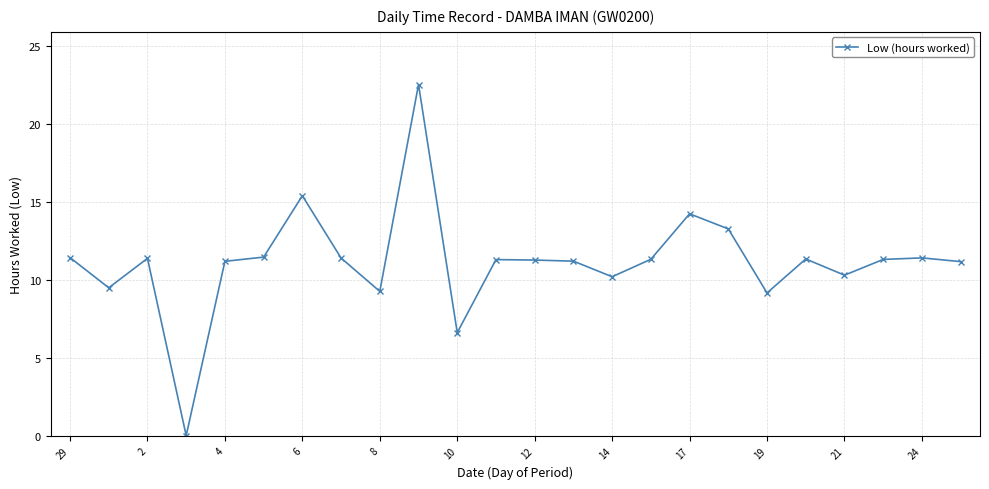

What is the difference between the maximum and minimum values?

22.5